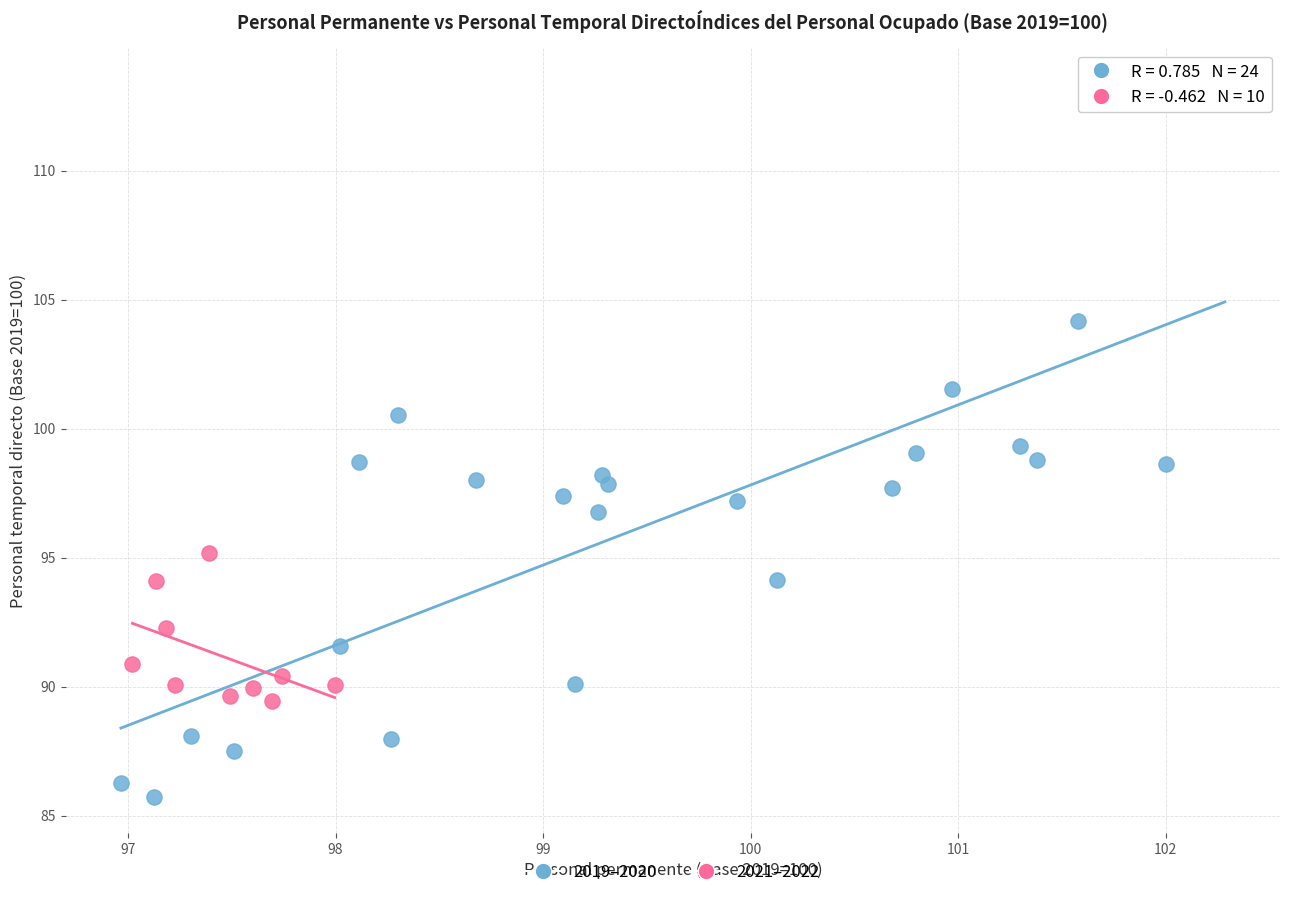

Which series has the largest Y range (max minus min)?

2019–2020